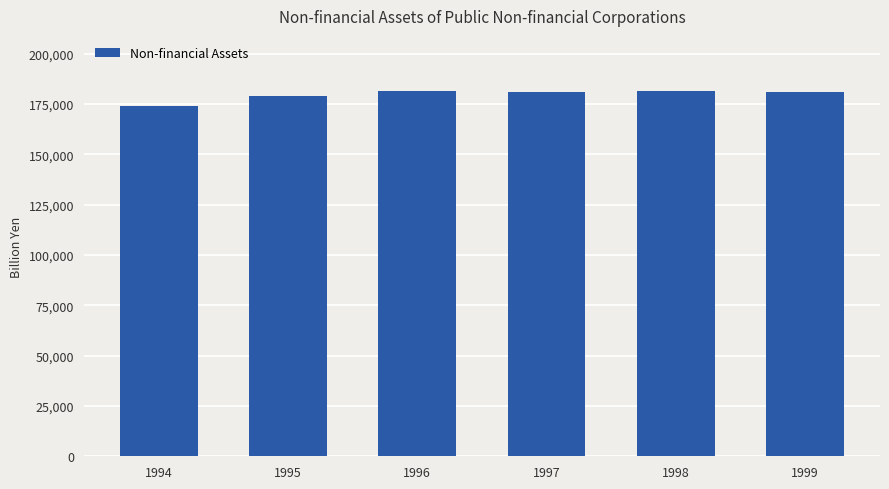

What is the ratio of the value at 1995 to the value at 1997?

1.0